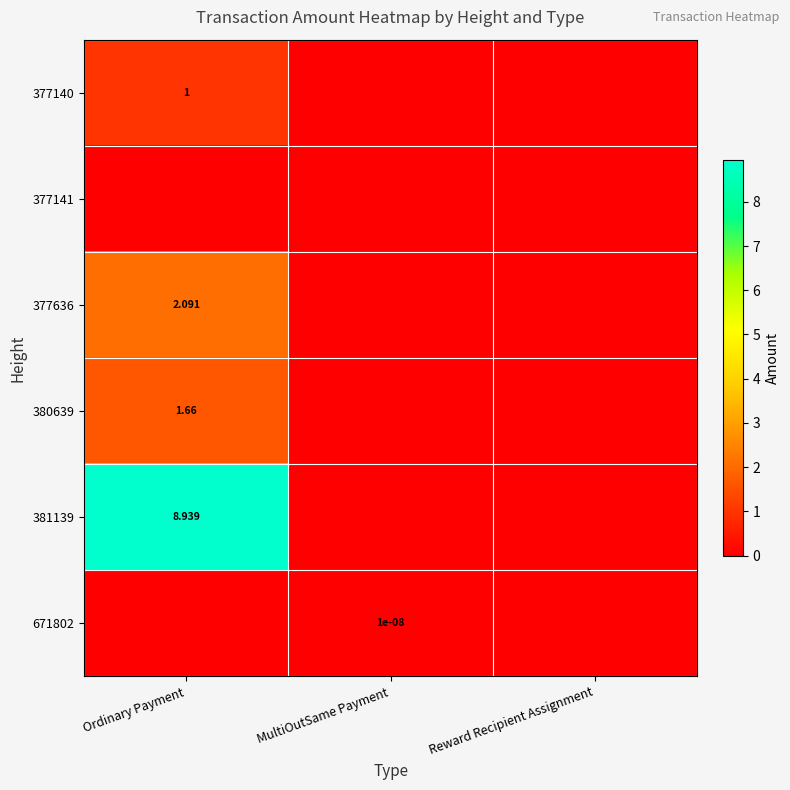

What is the sum of all 377140 values?

1.0